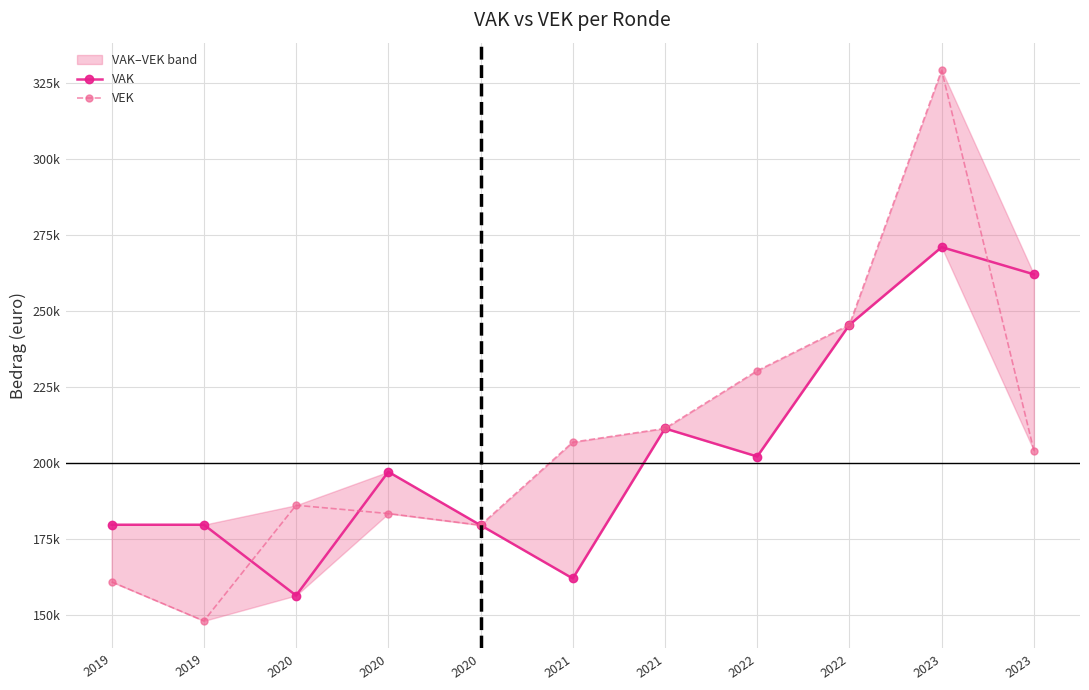

What is the difference between the second highest and minimum values in the VAK series?

105668